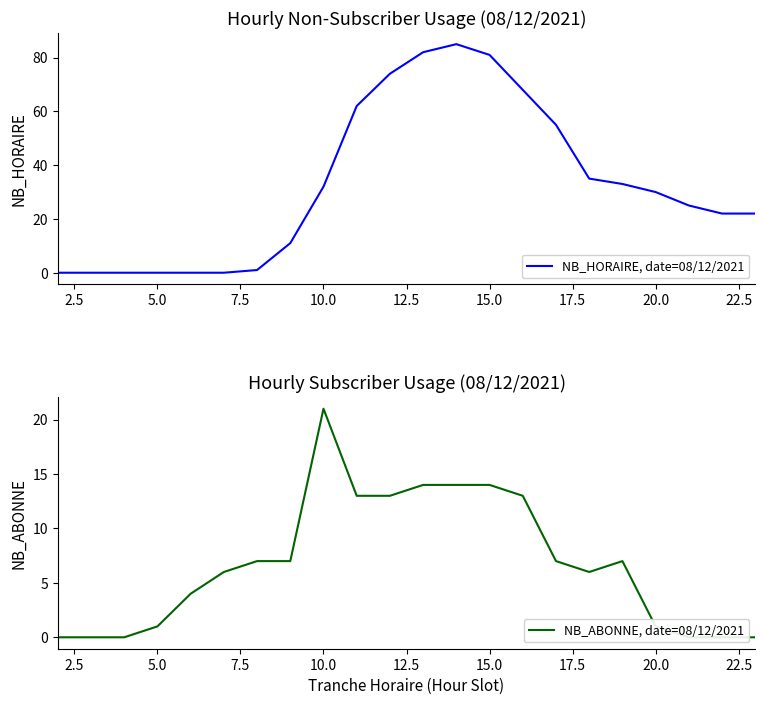

At how many categories does at least one series exceed 55?

6